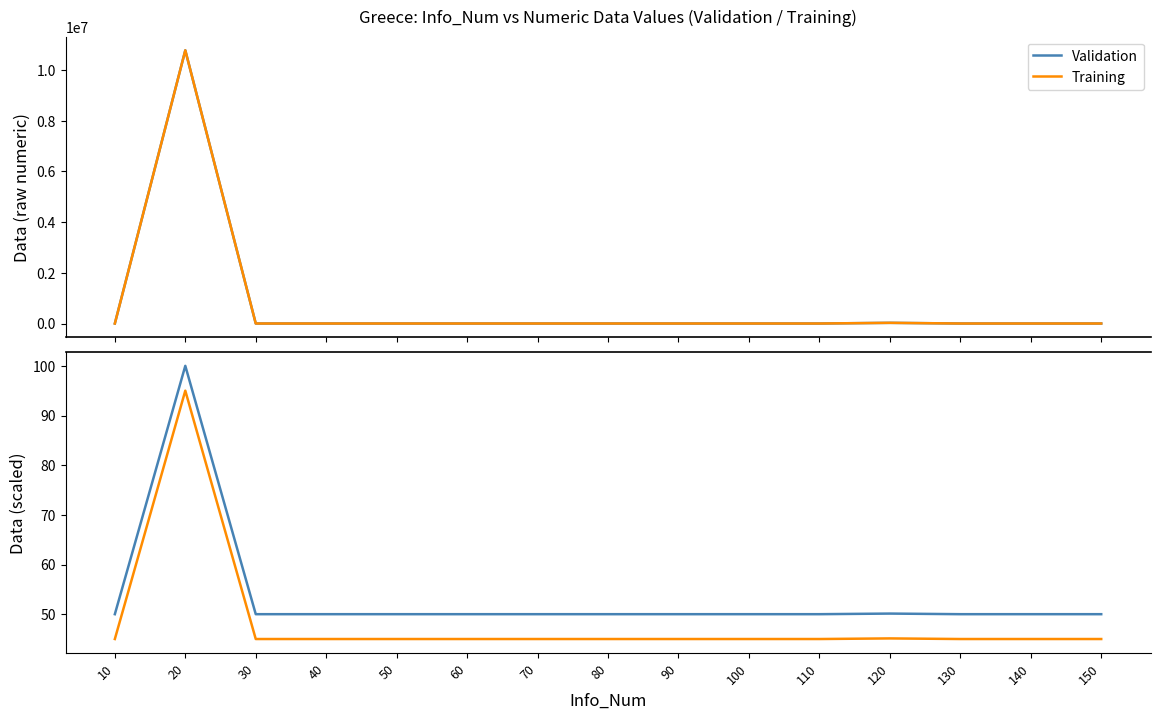

Is it true that Validation equals 50.0 at 140?

True